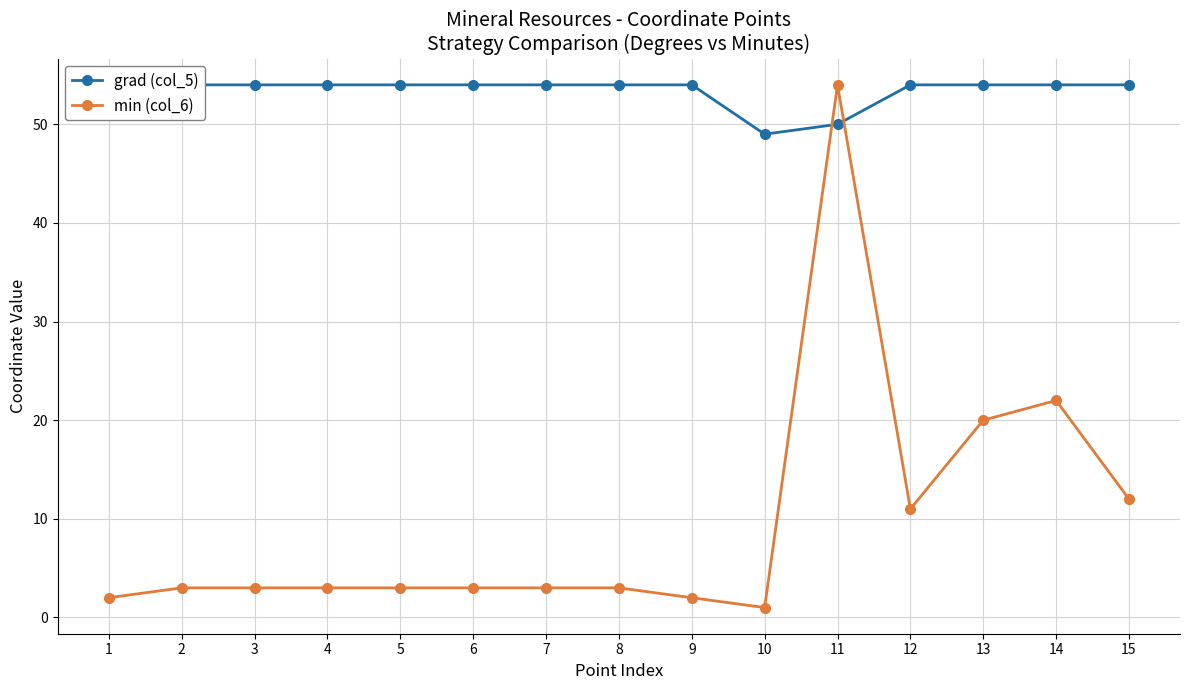

Count the number of data series in this chart.

2